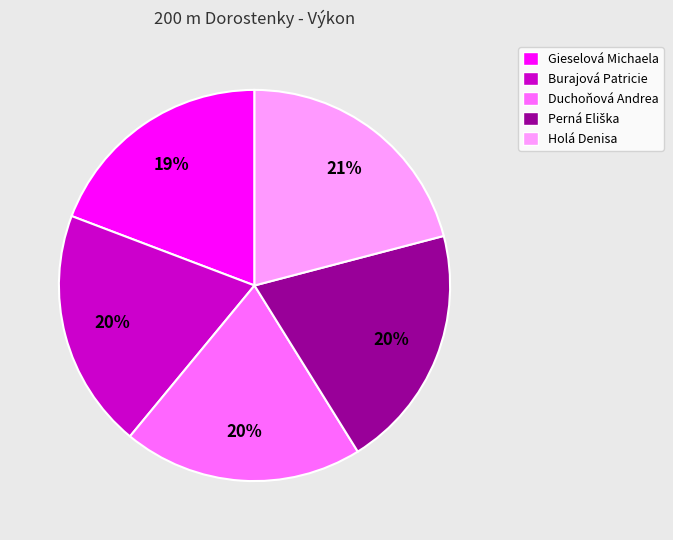

How many segments does this pie chart have?

5